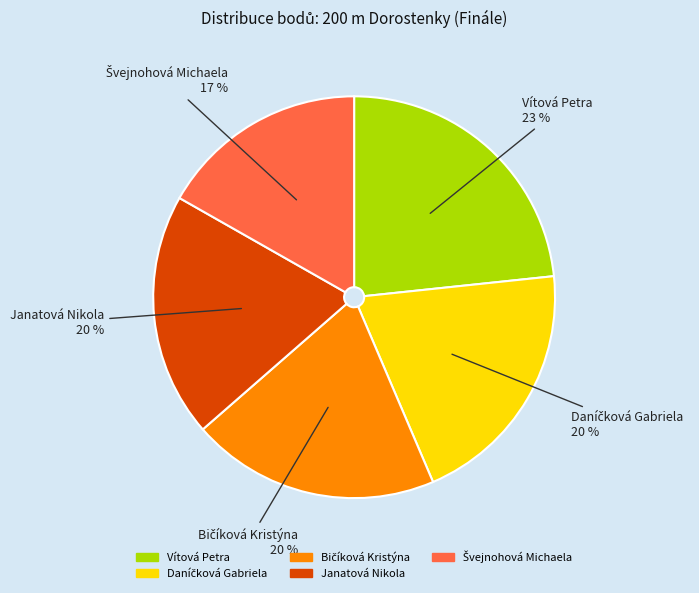

What percentage is the Janatová Nikola slice, to the nearest percent?

20%